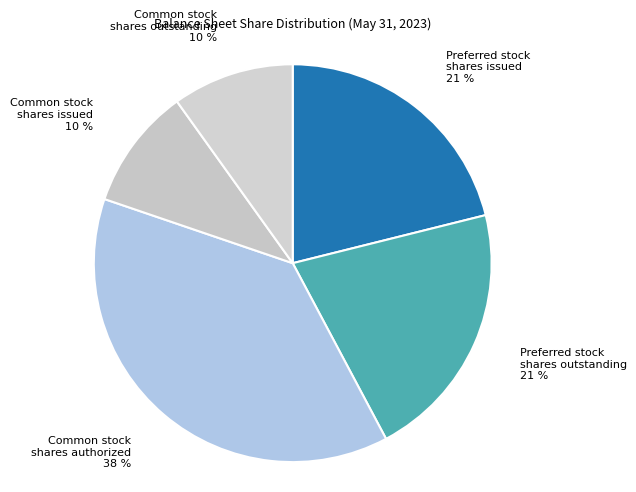

Do Preferred stock shares outstanding and Common stock shares authorized together represent more than half of the pie?

Yes